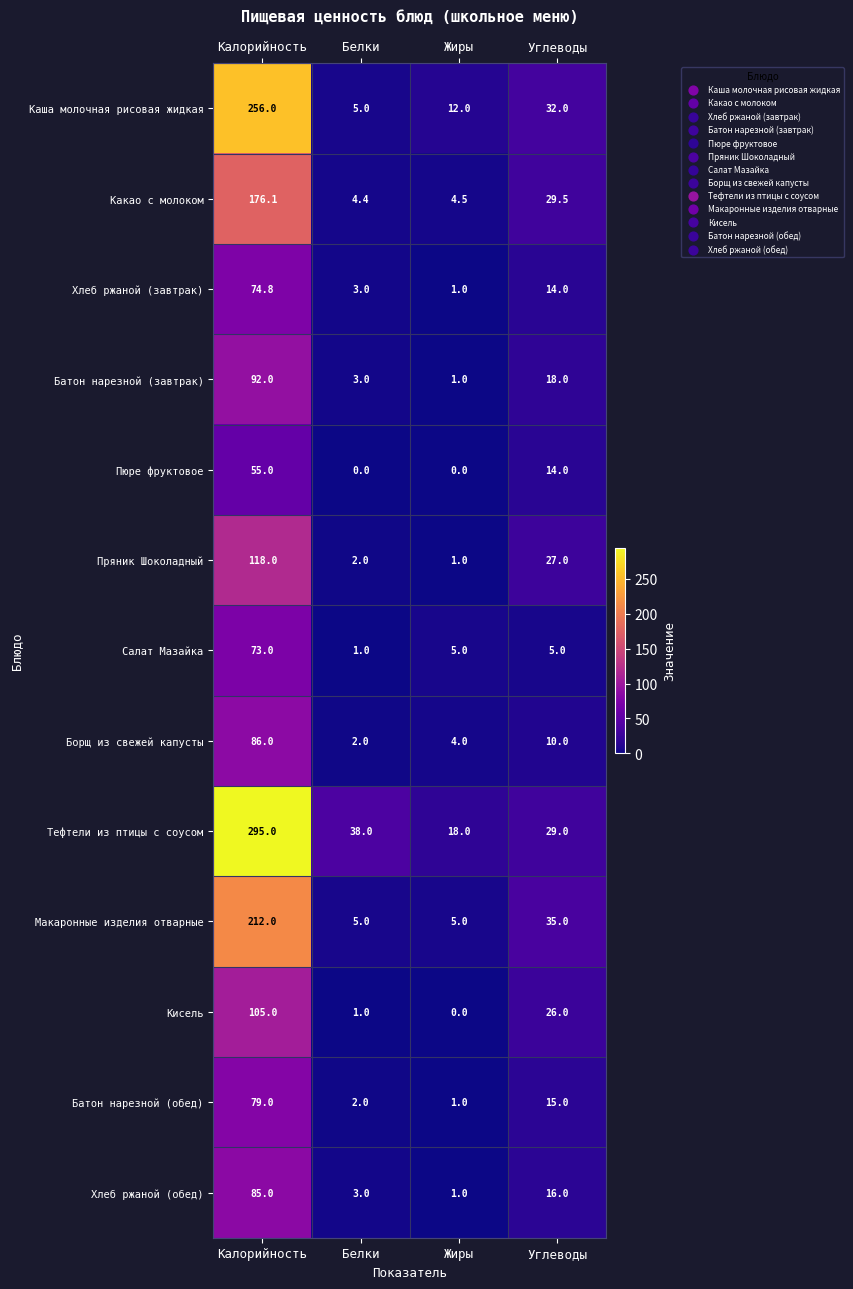

At which label does Салат Мазайка first exceed 5?

Калорийность